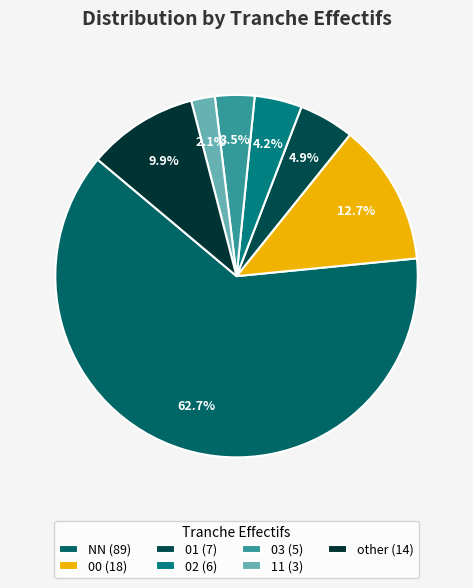

To the nearest percent, what portion does other represent?

10%